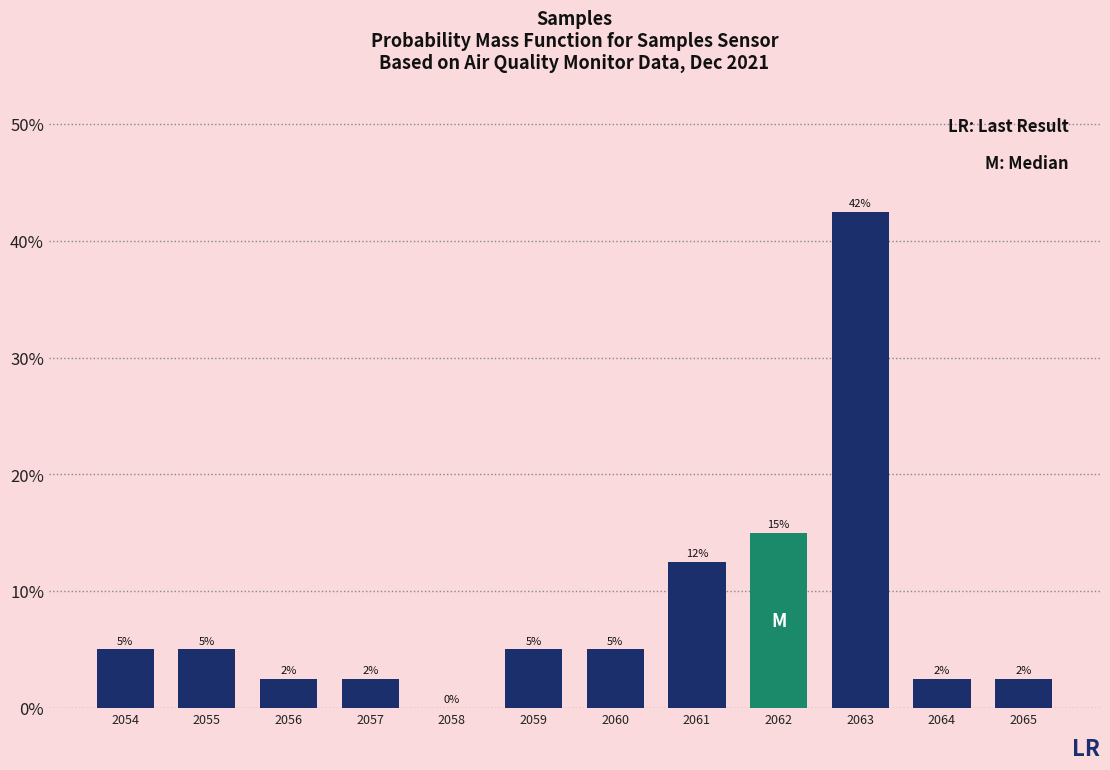

Is it true that the value at 2061 is 22.2?

False